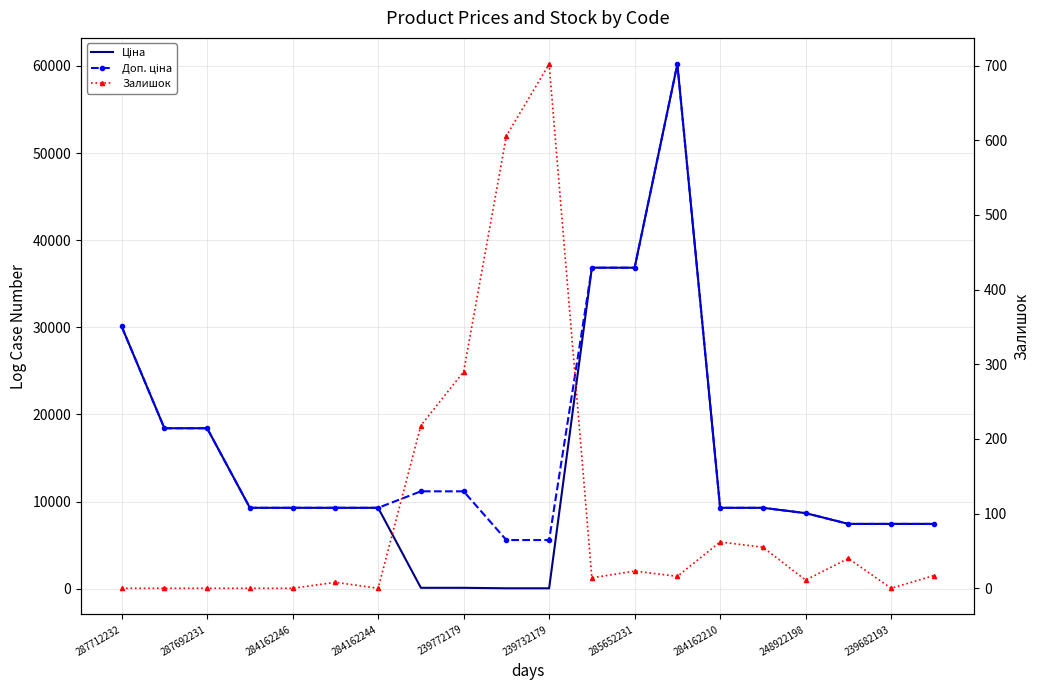

Reading left to right, list all the values displayed in this chart.

Ціна: 30102.8	18420.9	18420.9	9290.5	9290.5	9290.5	9290.5	111.8	111.8	55.9	55.9	36841.8	36841.8	60205.6	9290.5	9290.5	8679.5	7444.6	7444.6	7444.6
Доп. ціна: 30102.8	18420.9	18420.9	9290.5	9290.5	9290.5	9290.5	11182.0	11182.0	5591.0	5591.0	36841.8	36841.8	60205.6	9290.5	9290.5	8679.5	7444.6	7444.6	7444.6
Залишок: 0.0	0.0	0.0	0.0	0.0	8.0	0.0	218.0	290.0	606.0	702.0	14.0	23.0	16.0	62.0	55.0	11.0	40.0	0.0	17.0